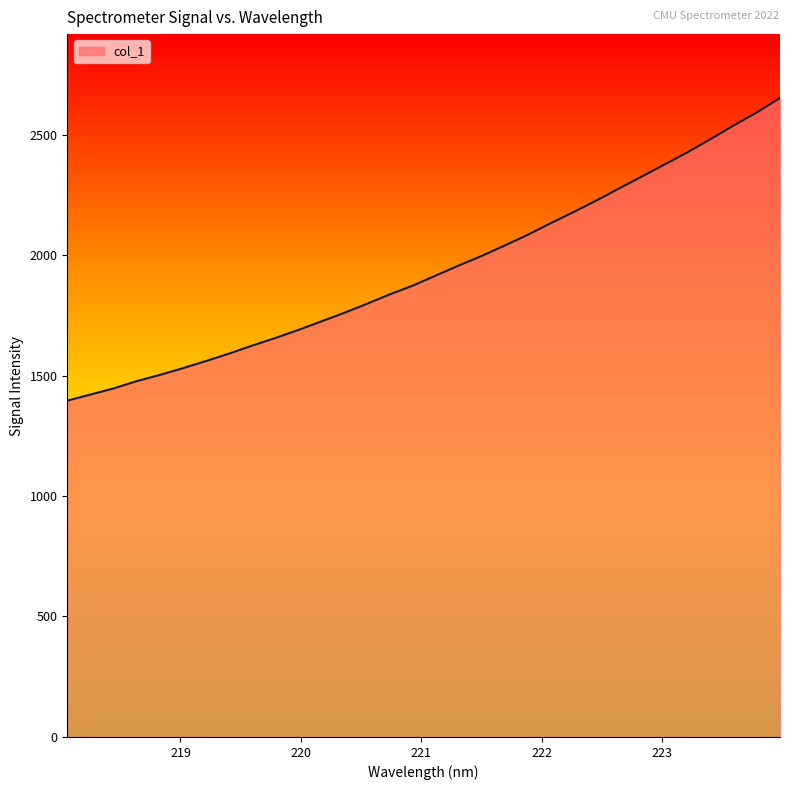

What is the minimum value shown in the chart?

1395.7